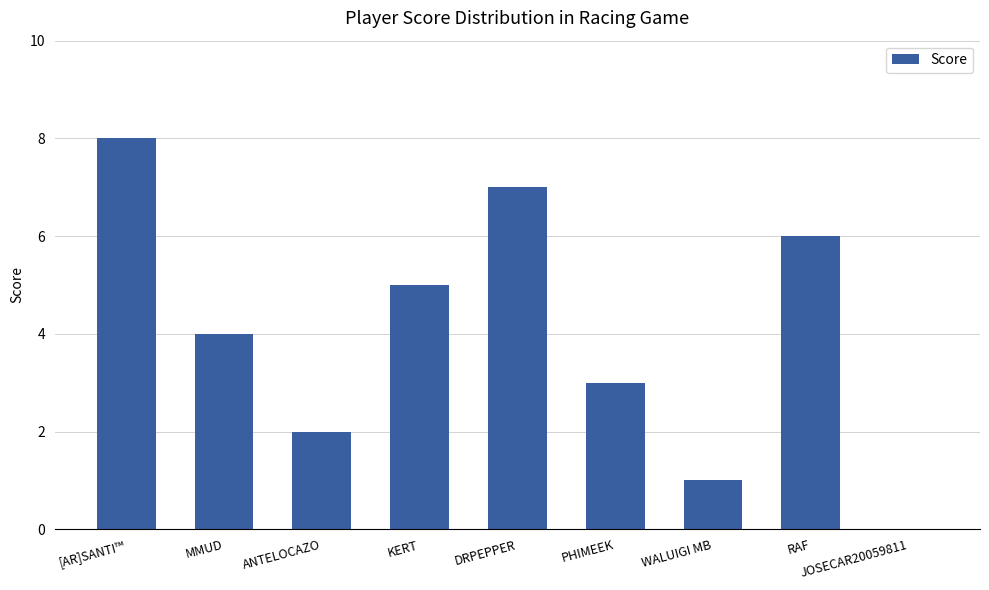

What is the sum of the values at JOSECAR20059811 and MMUD?

4